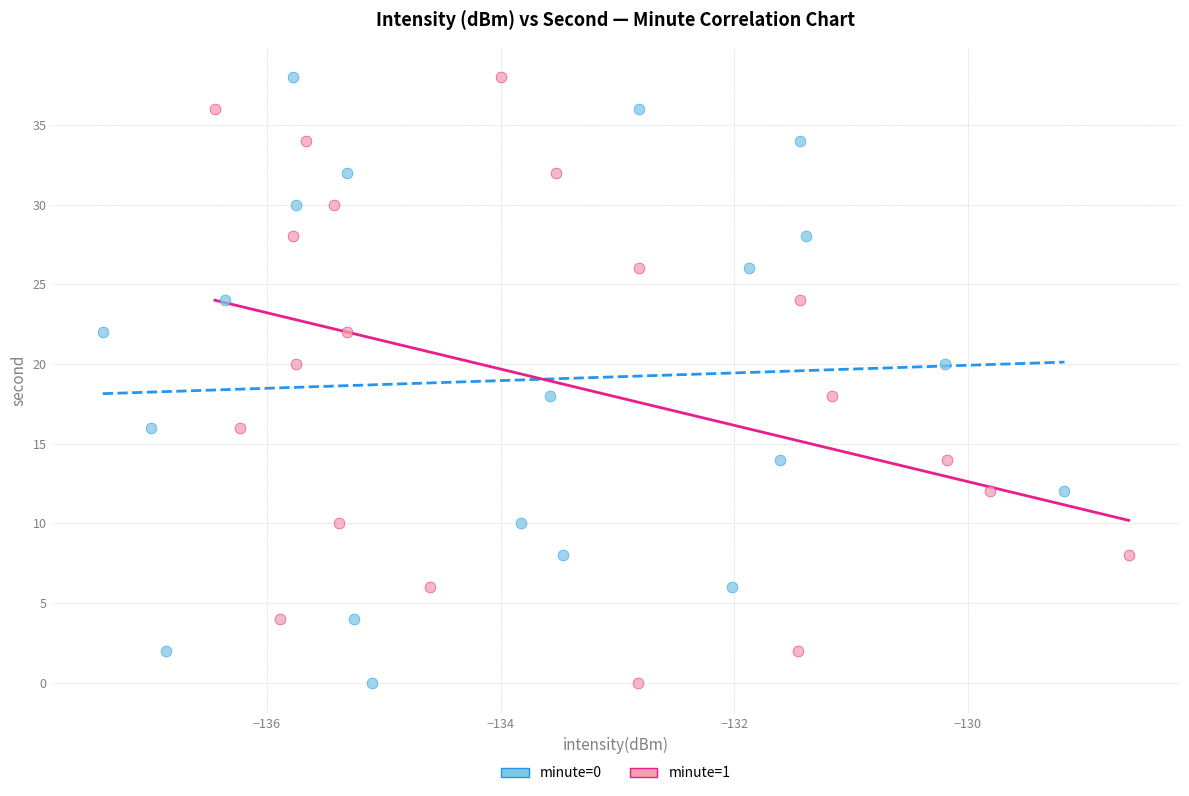

What are all the series names shown in the legend?

minute=0, minute=1